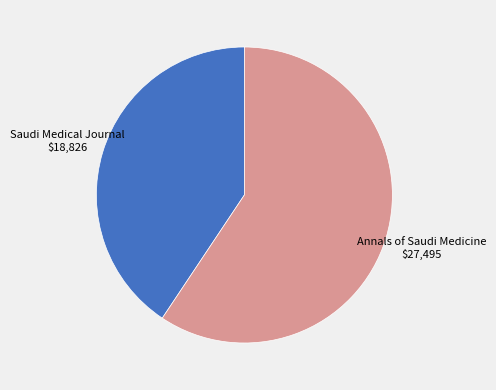

Do Saudi Medical Journal and Annals of Saudi Medicine together represent more than half of the pie?

Yes